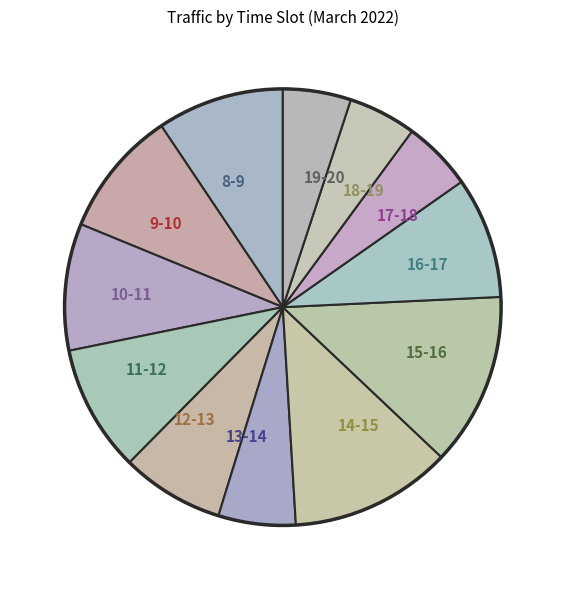

How many slices are in this pie chart?

12